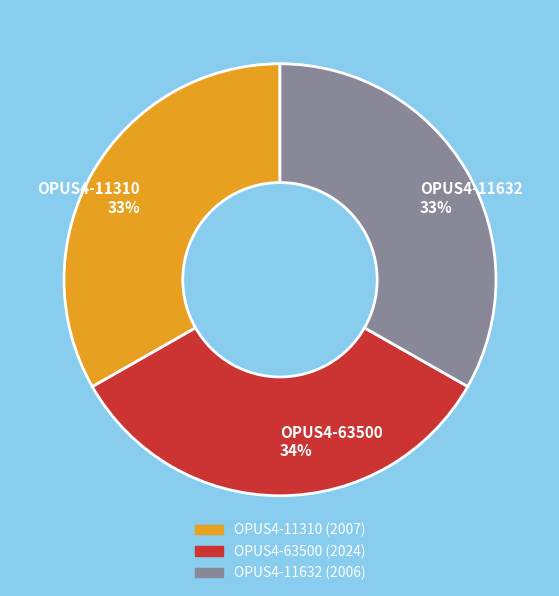

The OPUS4-11632 slice represents 33% of the pie. True or false?

True